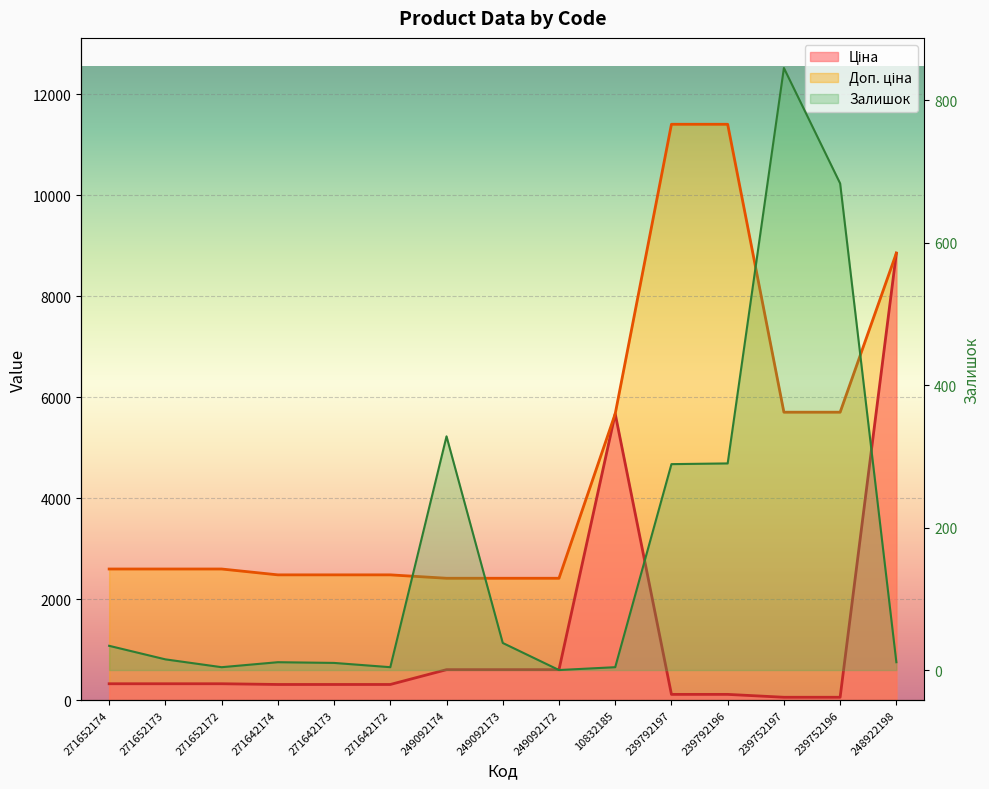

Is the value of Доп. ціна at 271642174 greater than the value of Ціна at 249092173?

Yes